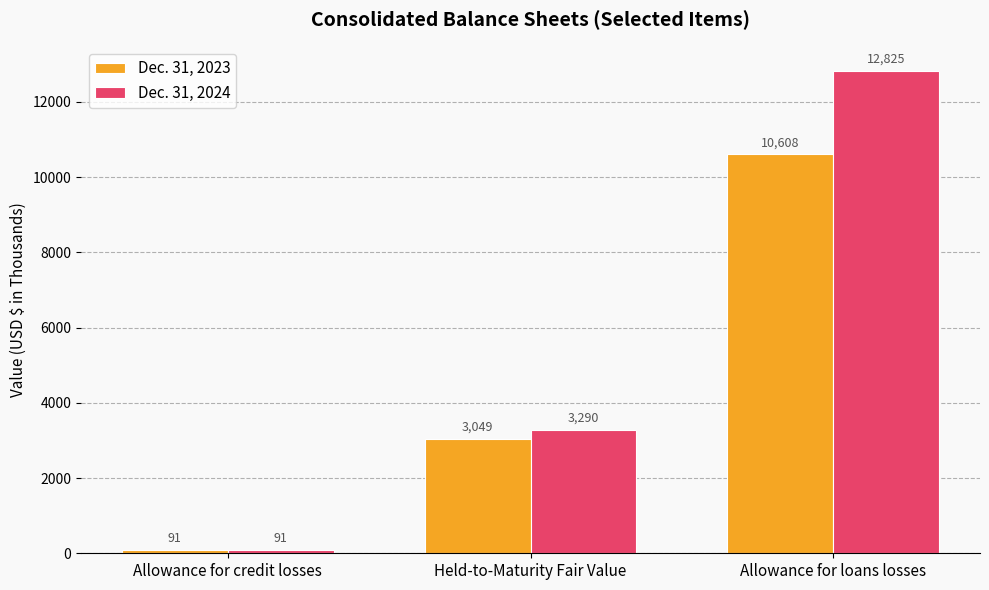

Reading right to left, what are all the values shown in this chart?

Dec. 31, 2023: 10608	3049	91
Dec. 31, 2024: 12825	3290	91